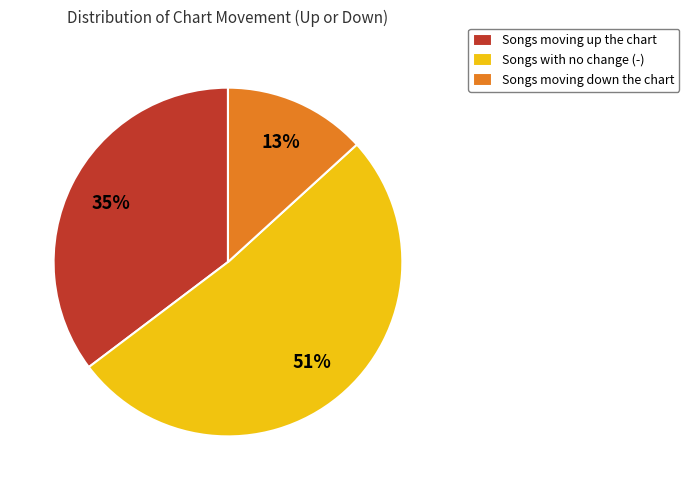

What is the ratio of the value at Songs with no change (-) to the value at Songs moving up the chart?

1.5